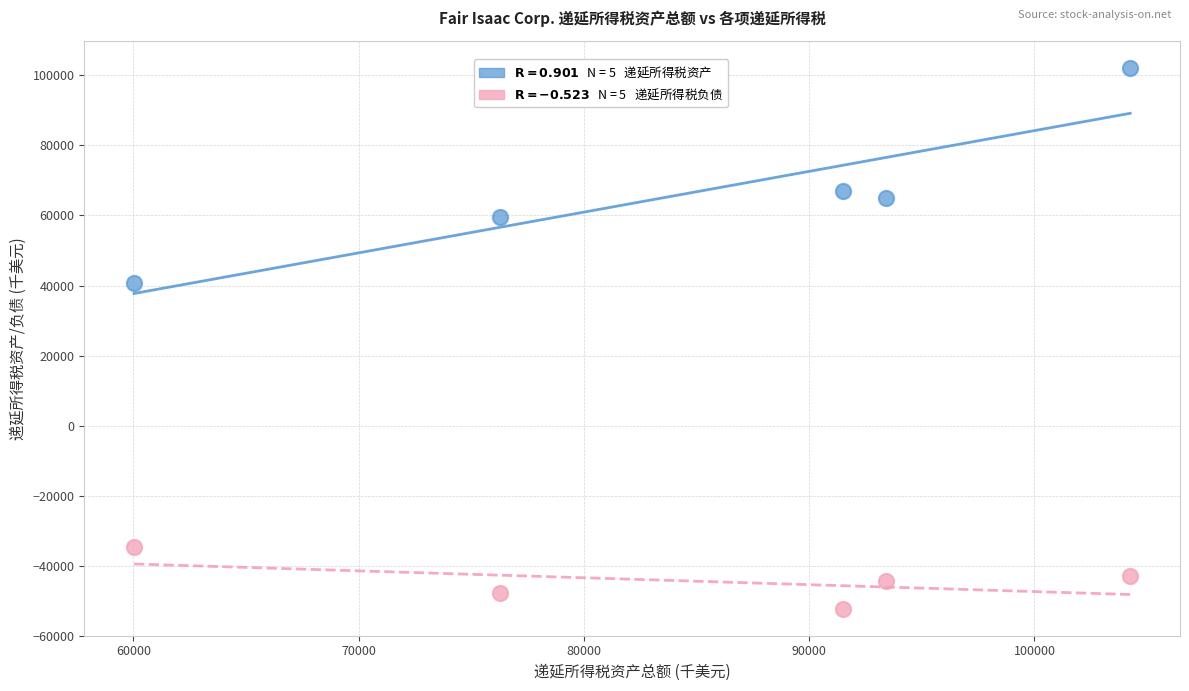

Across all series, what Y value is closest to 24889?

40795